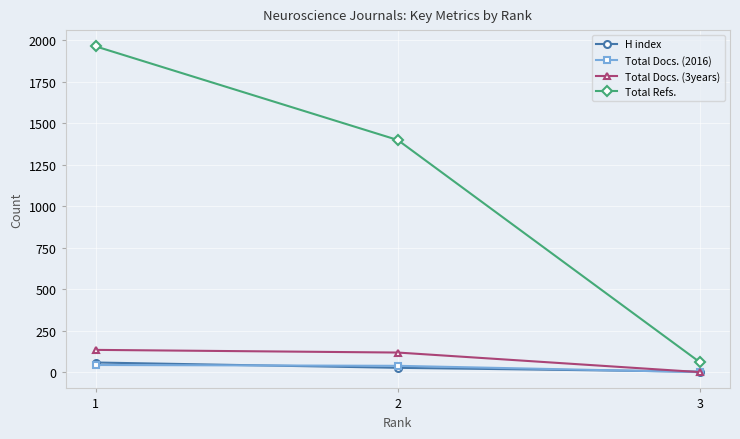

What is the difference between the maximum and minimum values in the H index series?

55